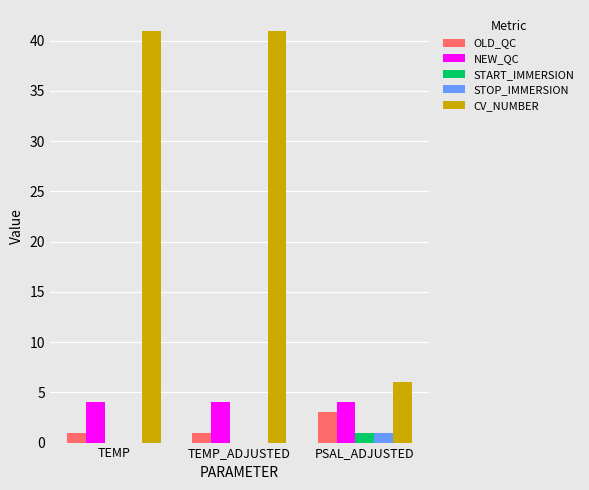

The START_IMMERSION series shows 0 at TEMP. True or false?

True